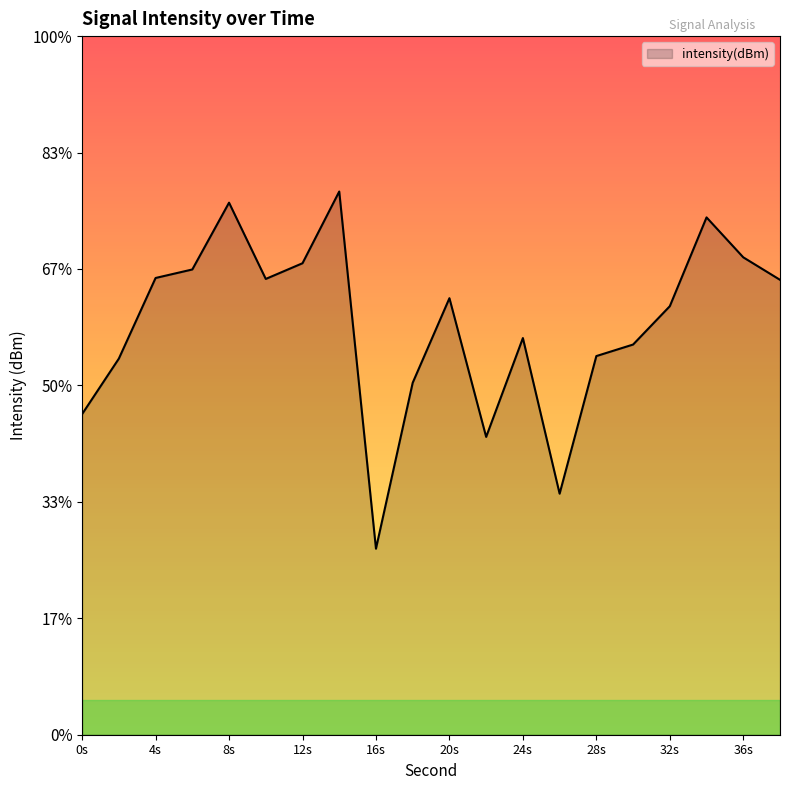

At which category does the data reach its first local valley?

10